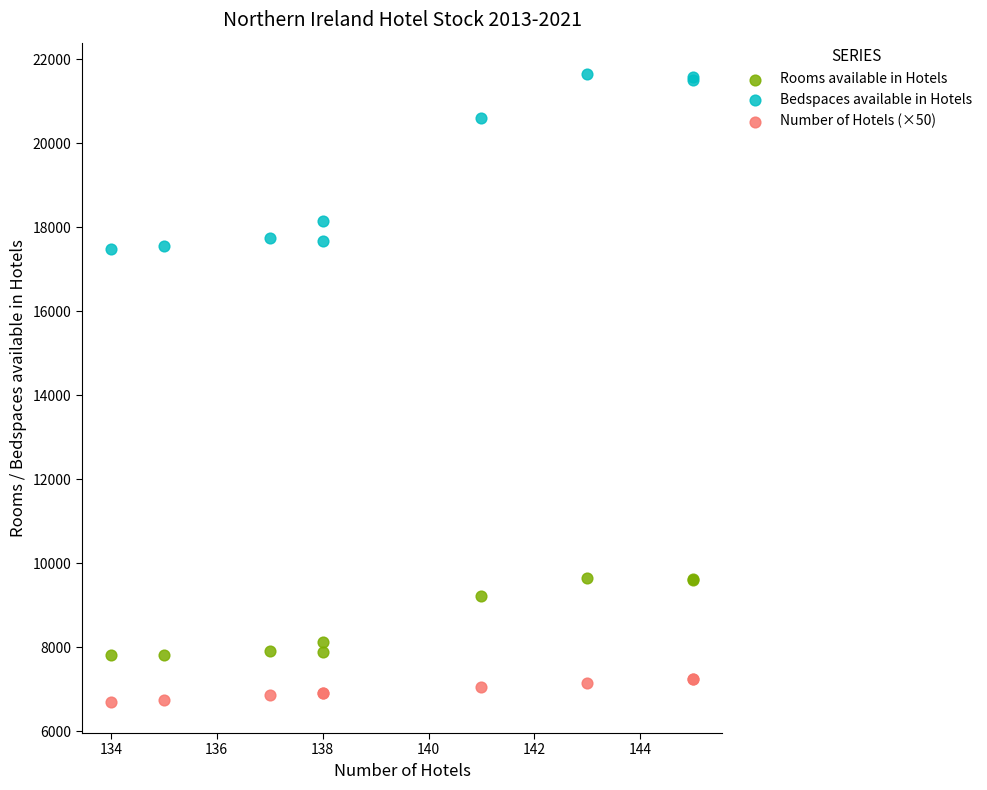

In the Bedspaces available in Hotels series, what Y value is closest to 19556?

20603